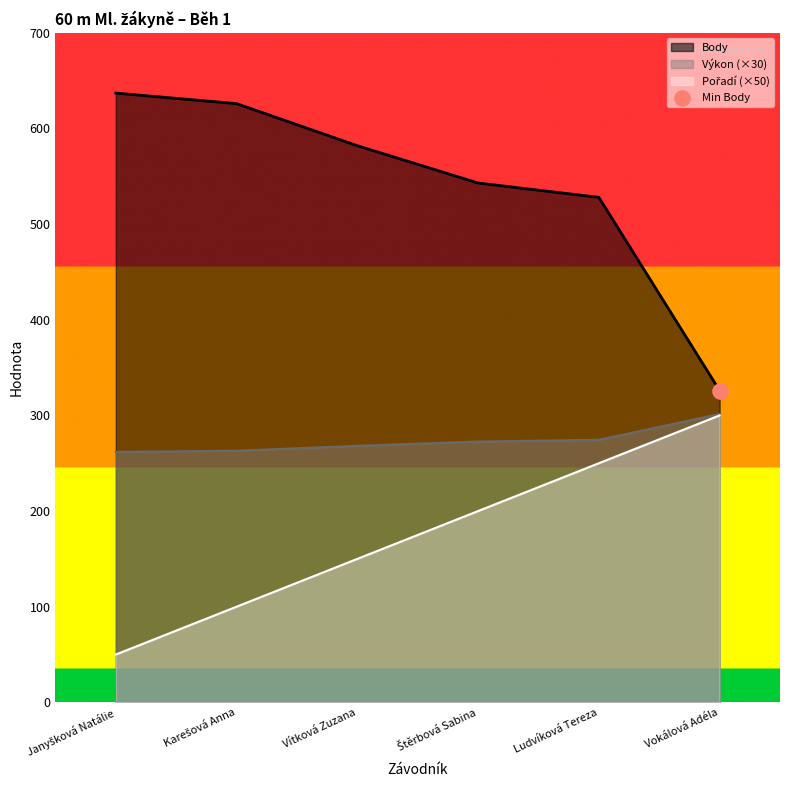

At which category is the sum across all series the highest?

Ludvíková Tereza